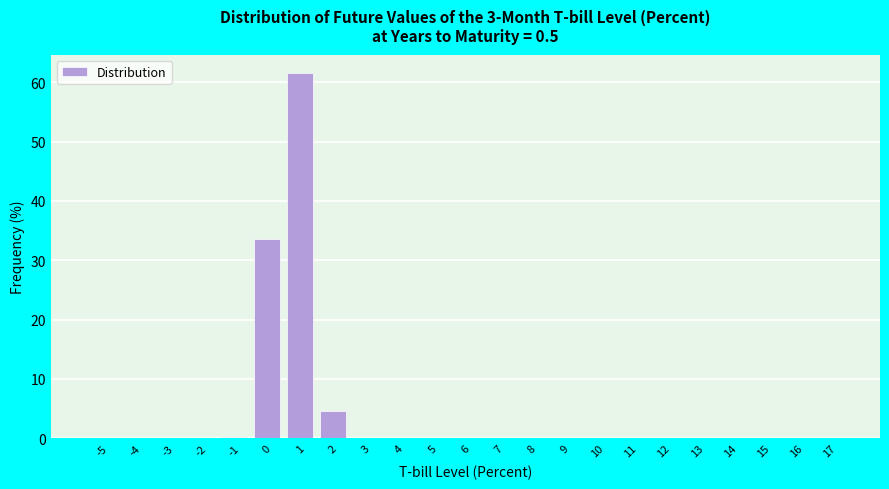

What is the change in value from 1 to 12?

-61.6